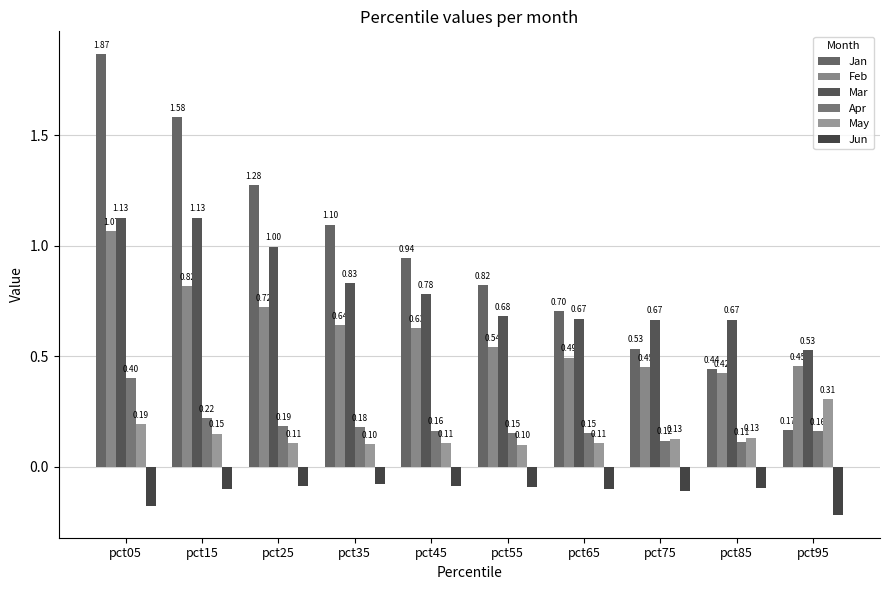

True or false: May has a value of 0.3 at pct95.

True